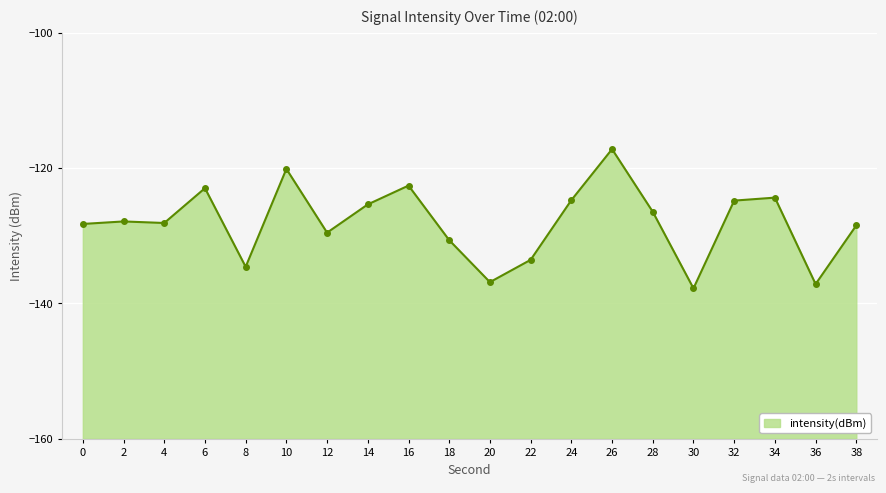

What is the smallest value displayed?

-137.8